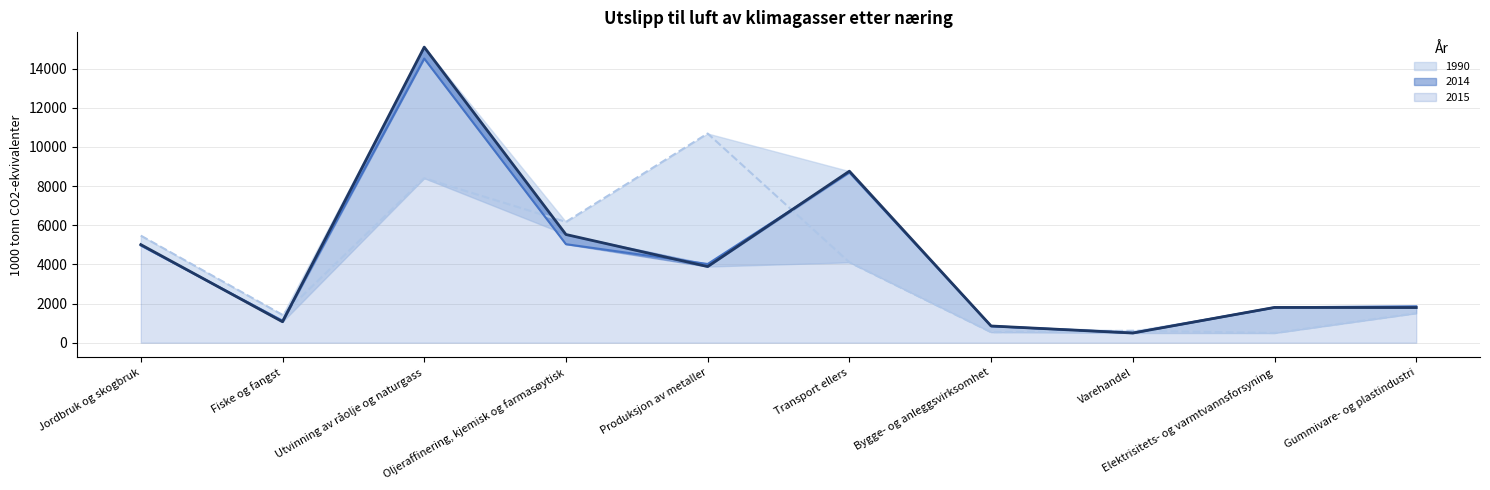

True or false: 2014 has a value of 5604 at Produksjon av metaller.

False